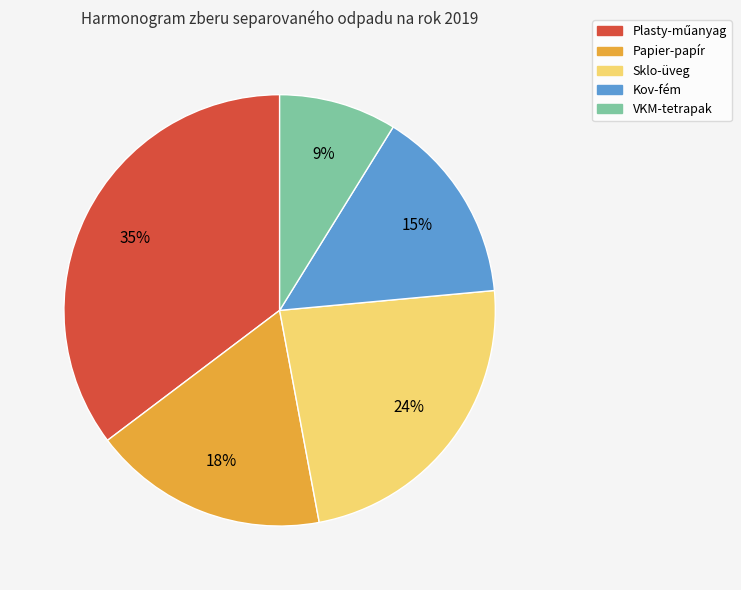

True or false: Papier-papír accounts for 24% of the total.

False